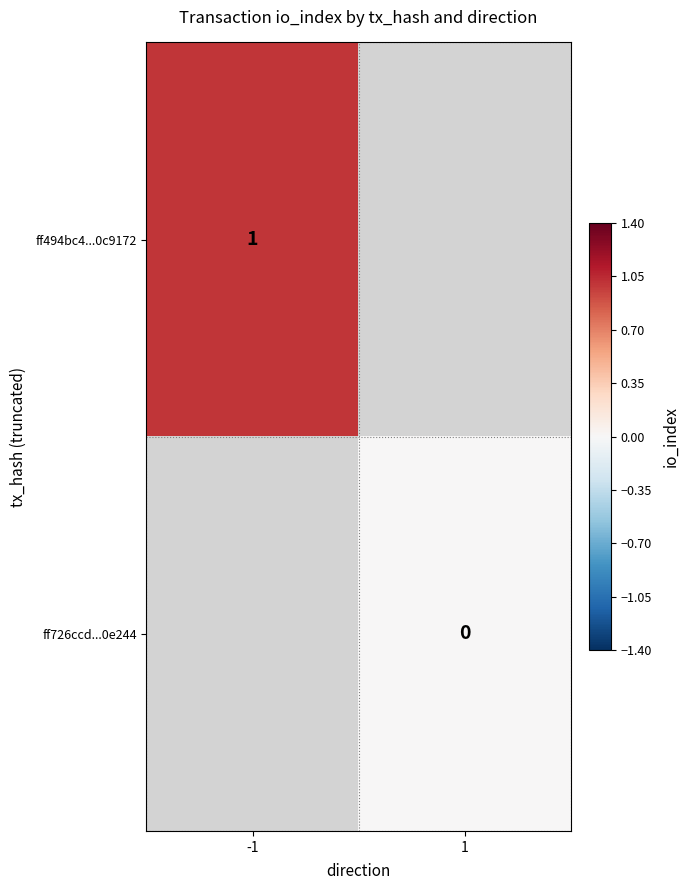

Is the value of ff726ccd...0e244 at 1 greater than the value of ff494bc4...0c9172 at -1?

No